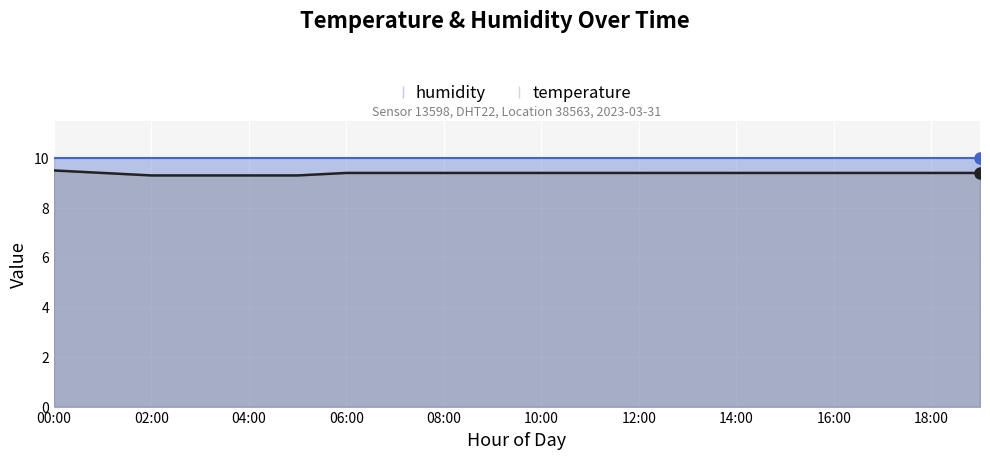

True or false: the data shows 16.5 at 03:00.

False